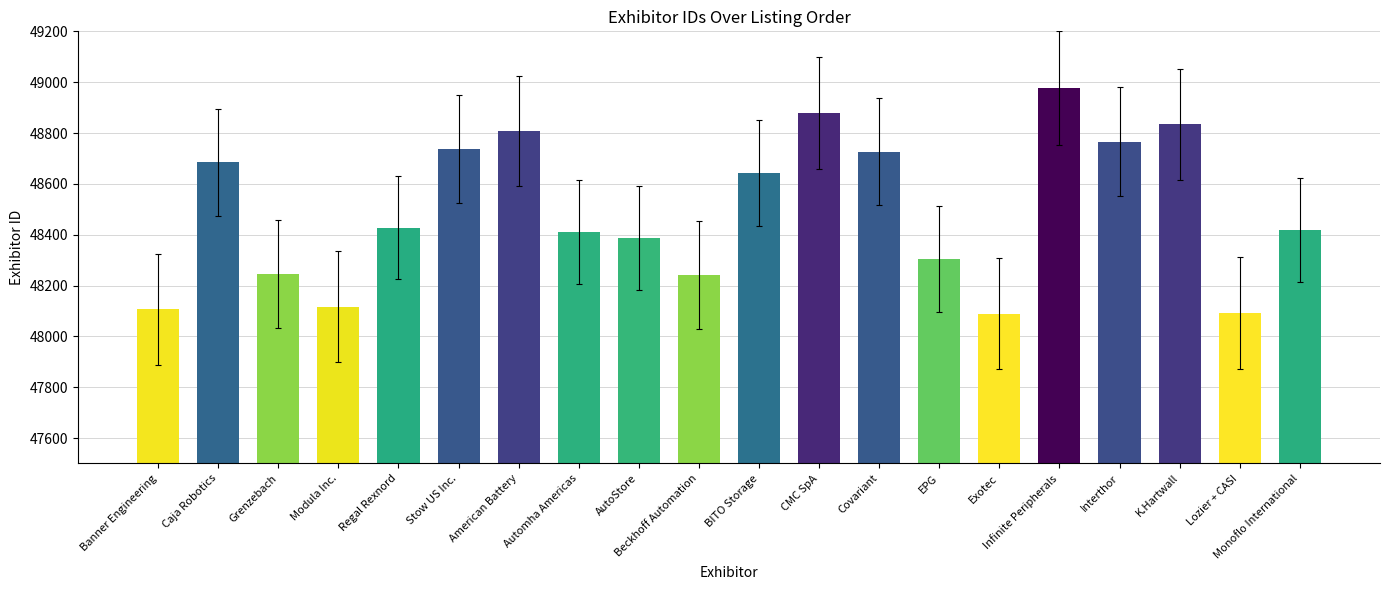

What is the average value?

48495